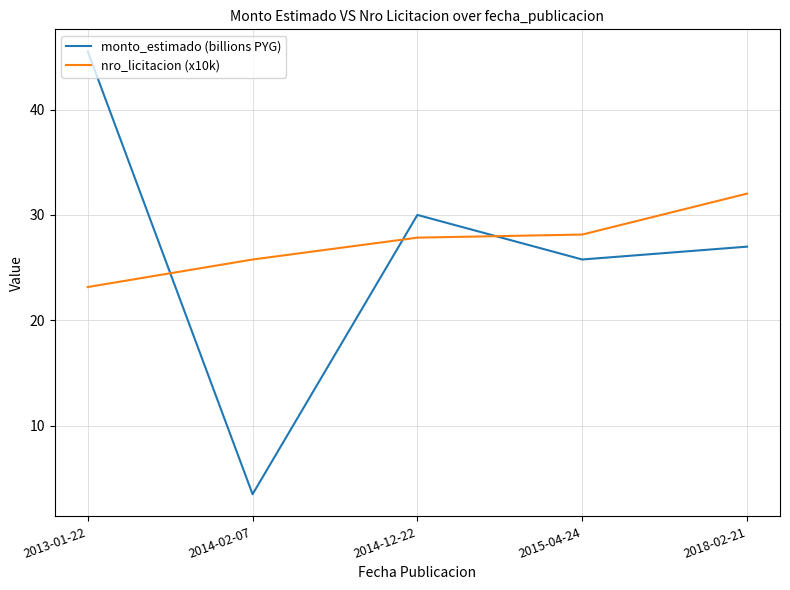

Between which two adjacent categories do nro_licitacion (x10k) and monto_estimado (billions PYG) first intersect?

2013-01-22 and 2014-02-07